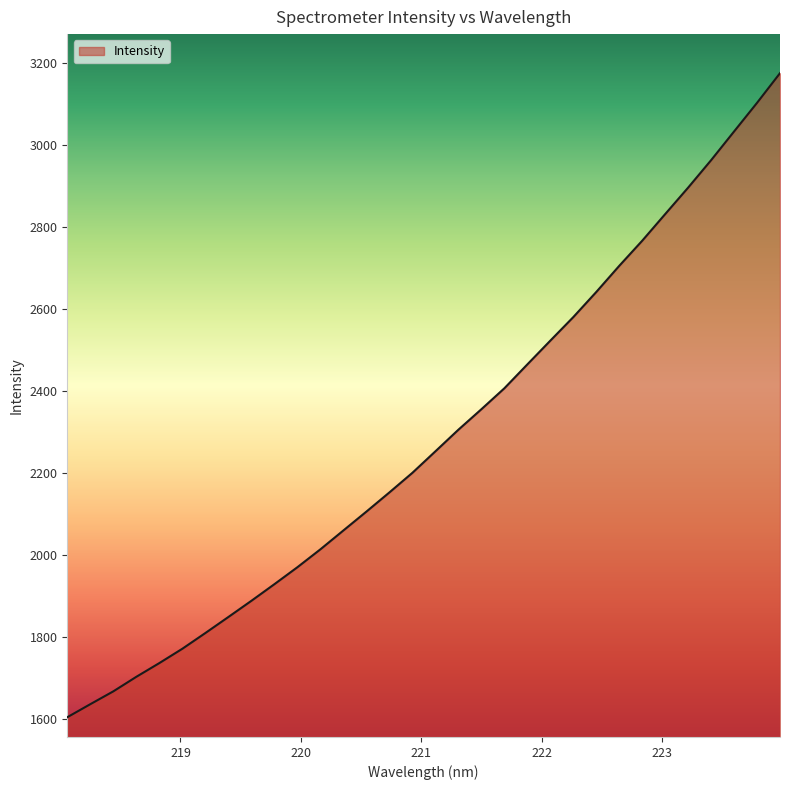

Reading left to right, transcribe all the data shown in this chart.

1604.4	1636.2	1667.5	1703.0	1736.5	1771.4	1809.7	1848.8	1888.3	1928.8	1970.2	2013.8	2059.8	2105.8	2152.6	2200.4	2252.8	2305.4	2355.4	2406.4	2464.7	2522.6	2580.1	2641.3	2705.0	2766.3	2831.3	2895.9	2962.8	3032.8	3102.6	3174.9